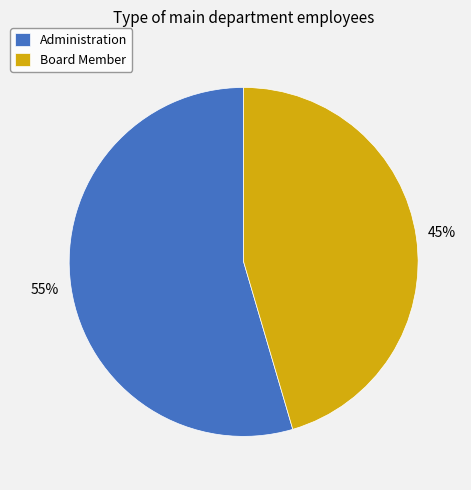

What is the smallest slice in the pie chart?

Board Member